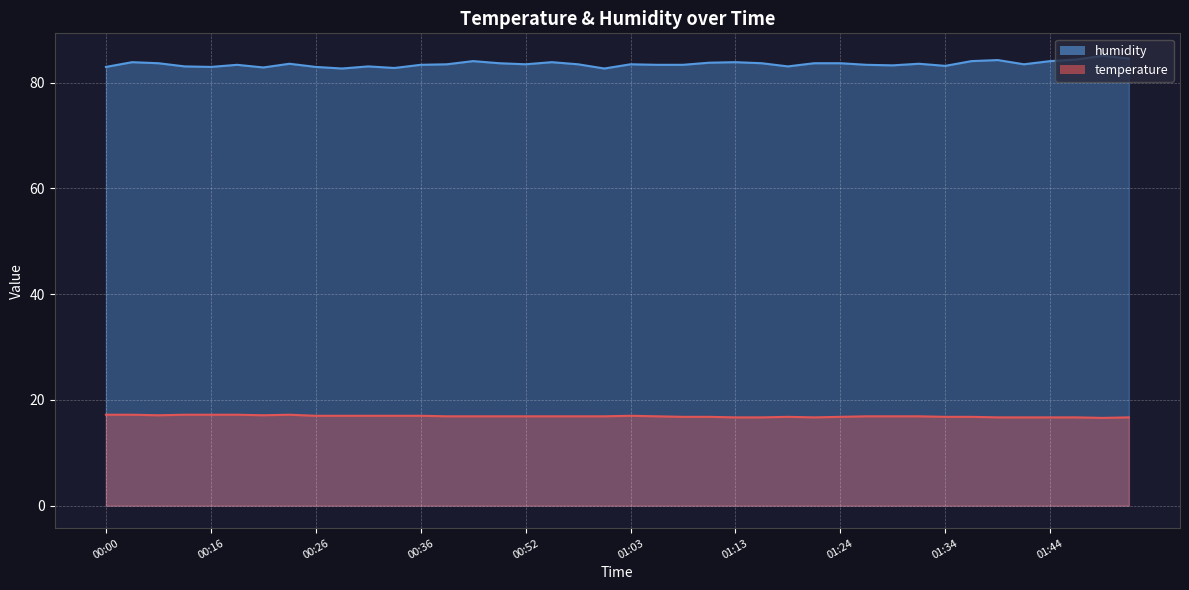

True or false: temperature and humidity intersect in this chart.

False